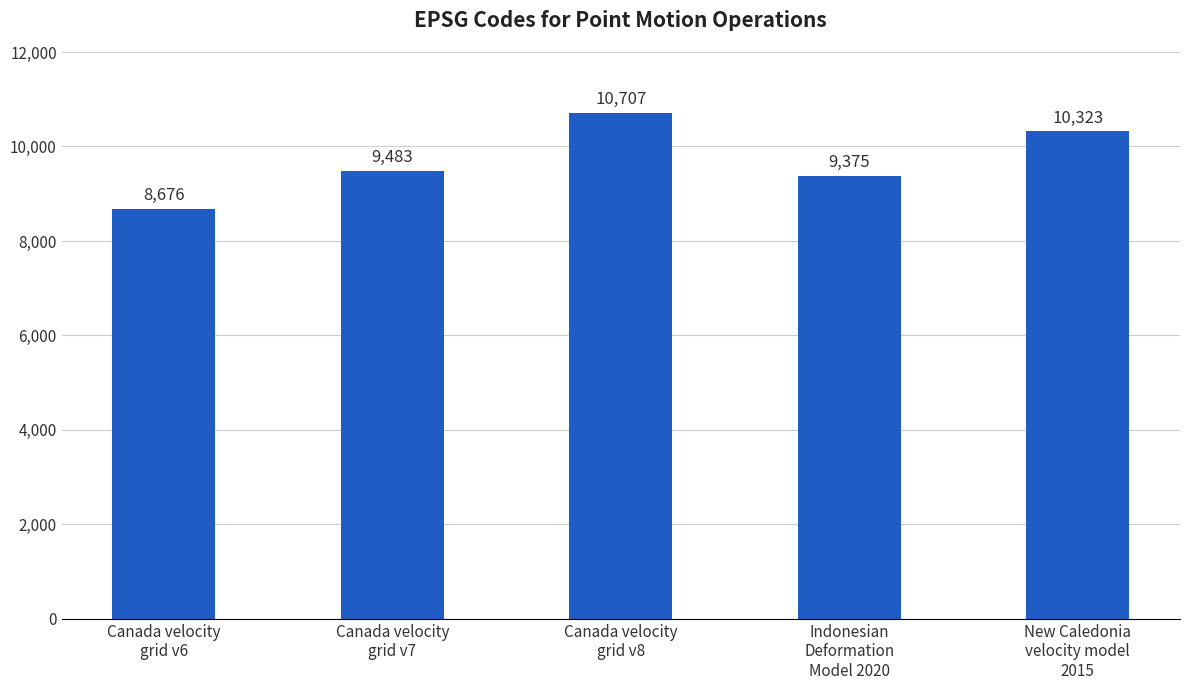

What is the difference between the maximum and minimum values?

2031